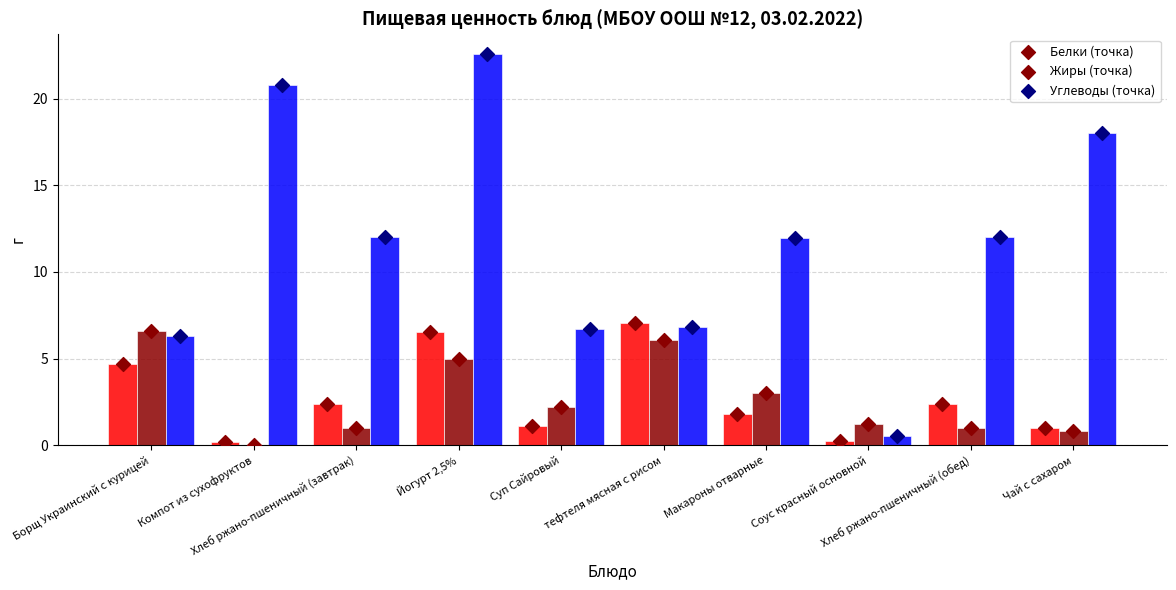

What are all the series names shown in the legend?

Белки, Жиры, Углеводы, Белки (точка), Жиры (точка), Углеводы (точка)